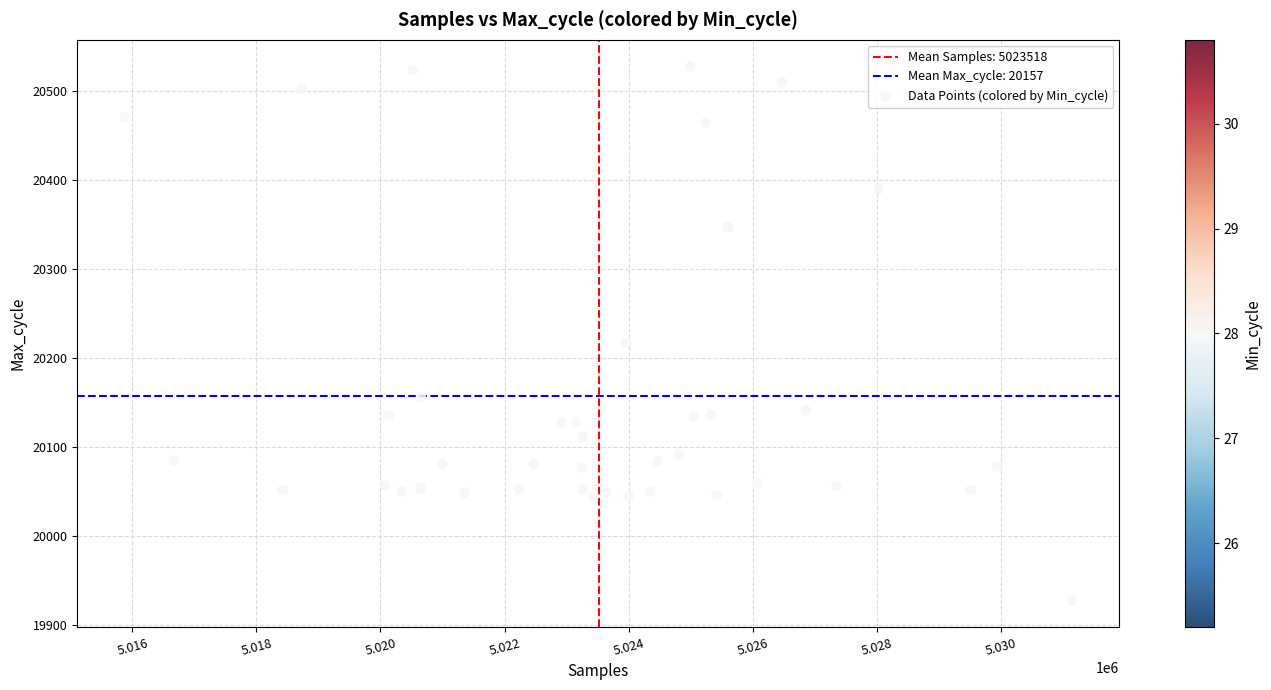

What is the range of Y values (max minus min)?

599